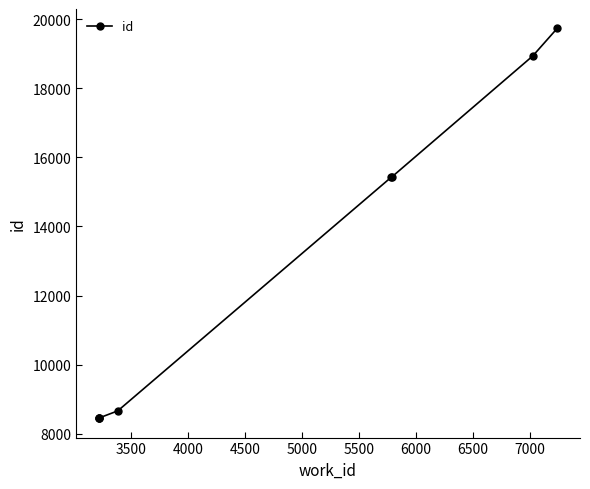

Count the number of data series in this chart.

1